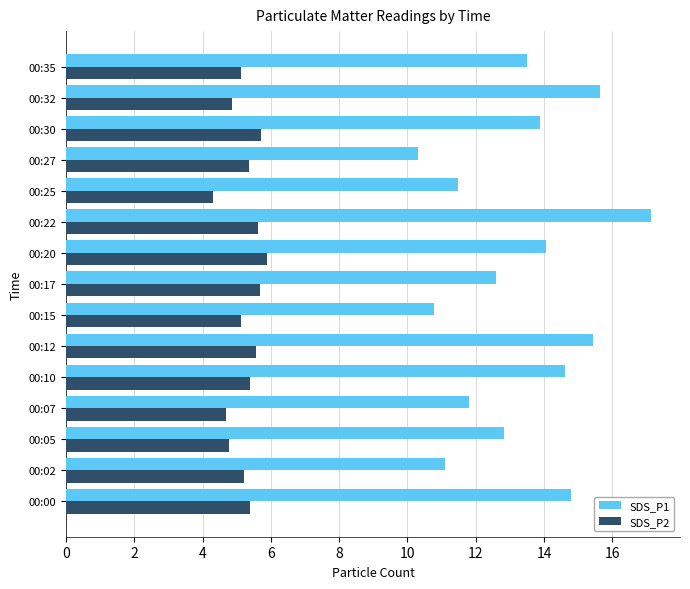

What is the average value of the SDS_P2 series?

5.2